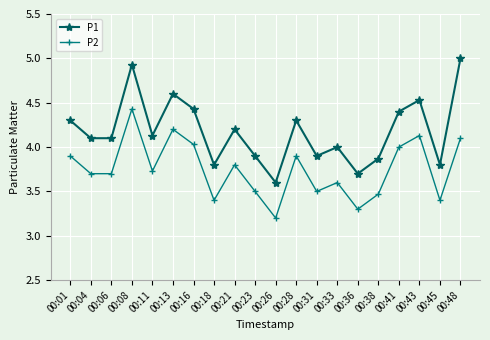

True or false: P1 has more than 2 interior local peaks.

True